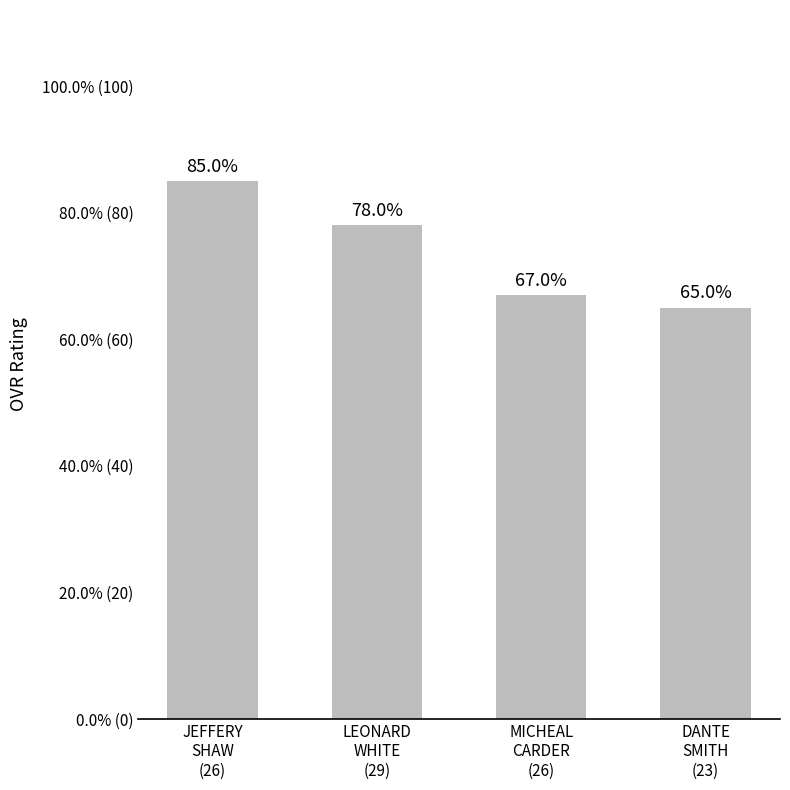

The value at MICHEAL
CARDER
(26) is 67. True or false?

True